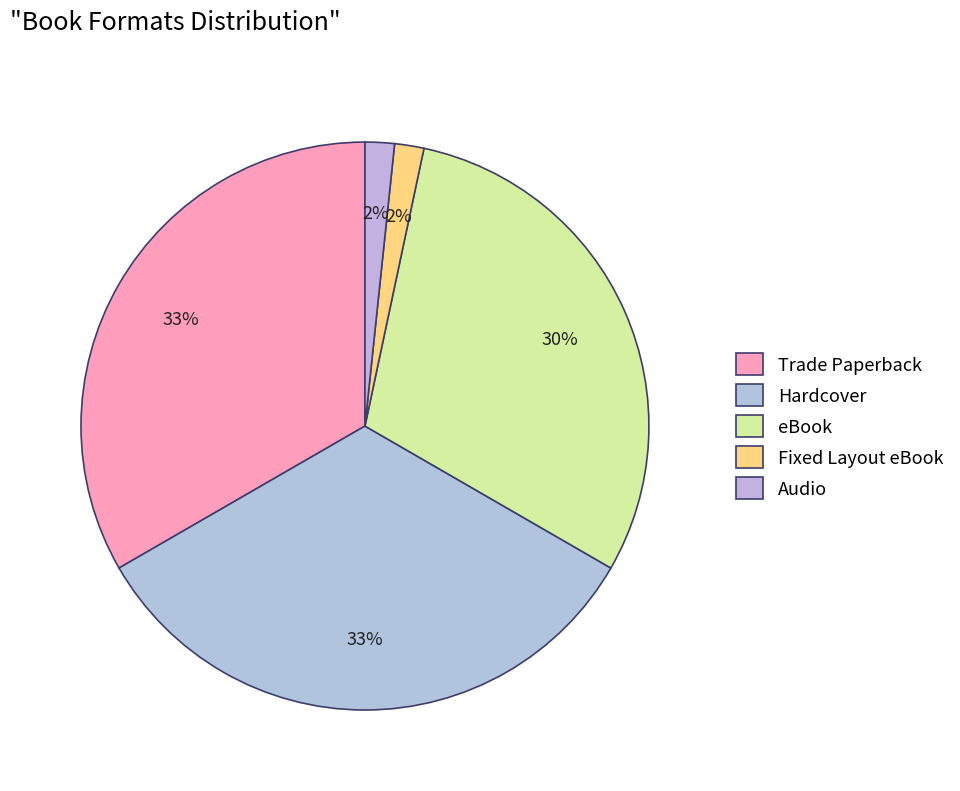

Count the number of slices in the pie.

5